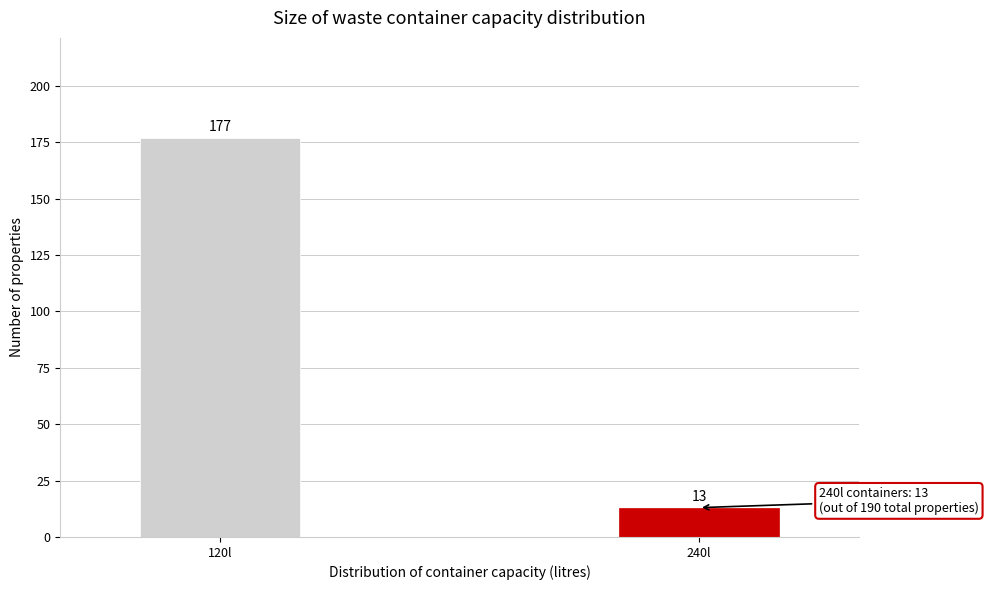

Reading left to right, list all the values displayed in this chart.

177	13